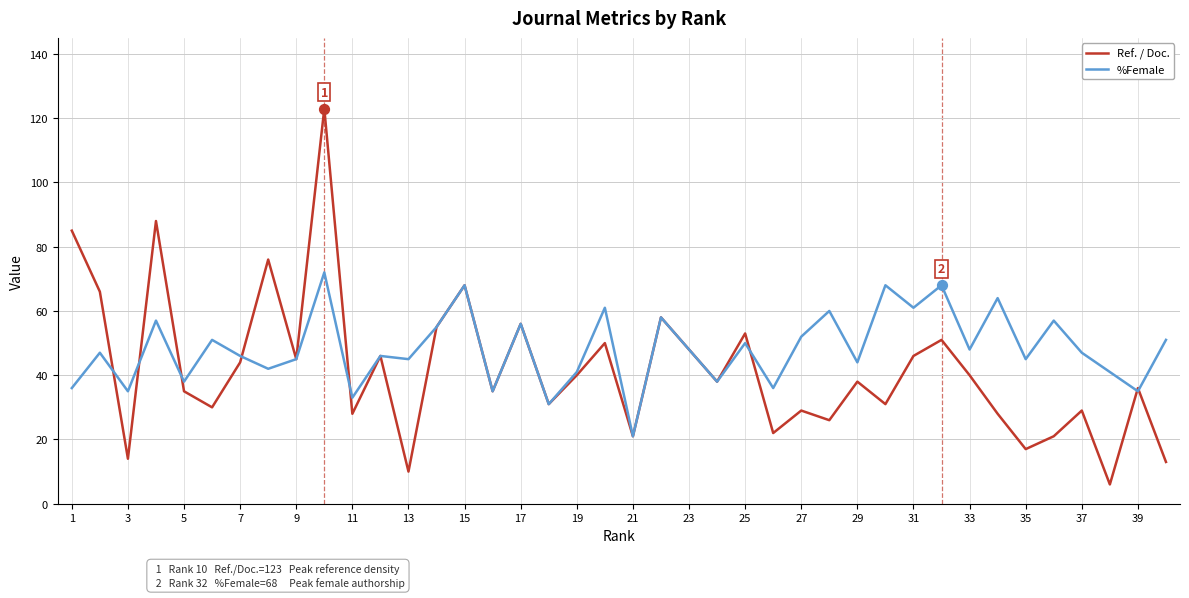

Which series has the largest range (max minus min)?

Ref. / Doc.